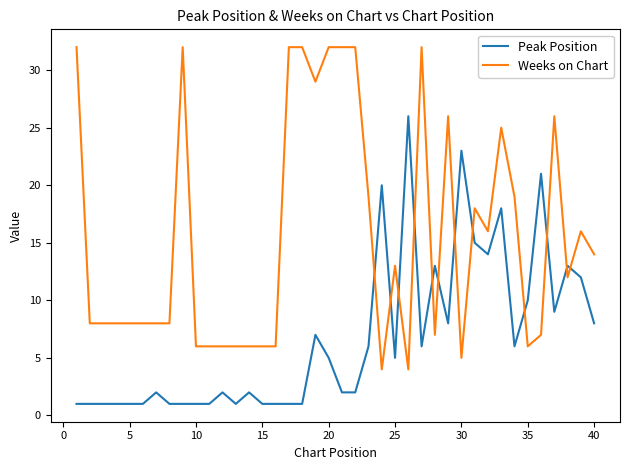

What is the difference between the maximum and minimum values in the Weeks on Chart series?

28